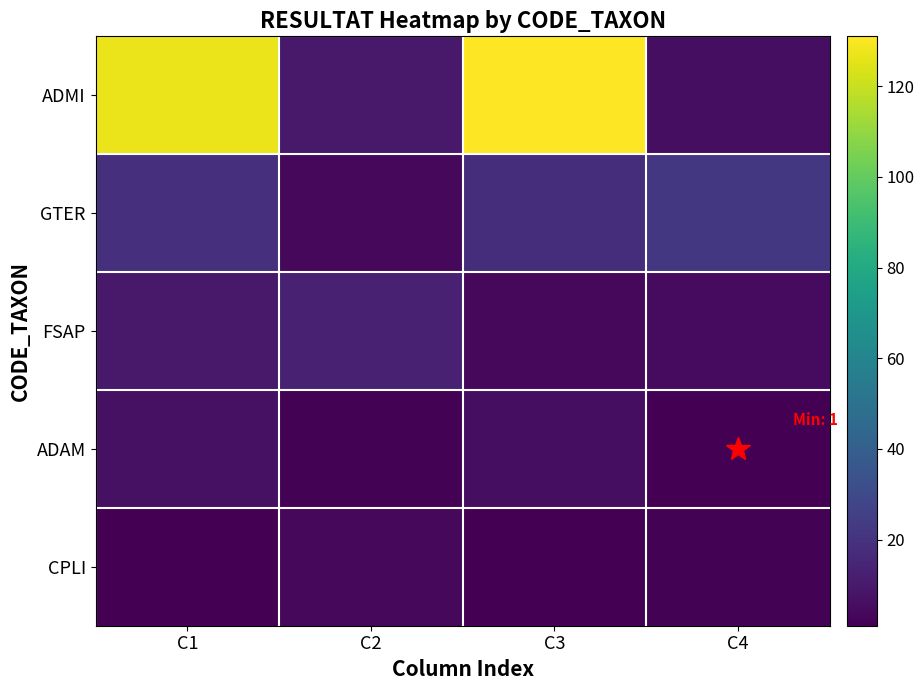

At how many categories does at least one series exceed 96?

2